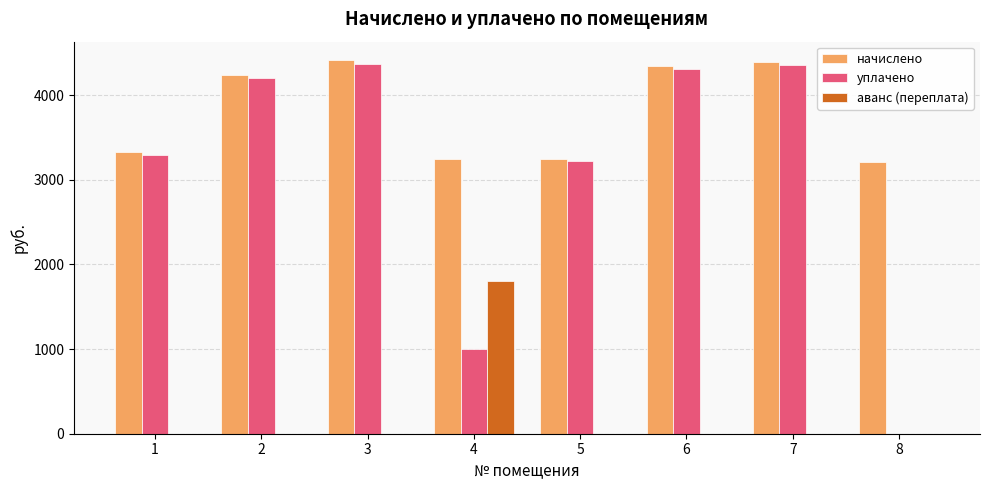

Where does the уплачено series first go above 4199?

2